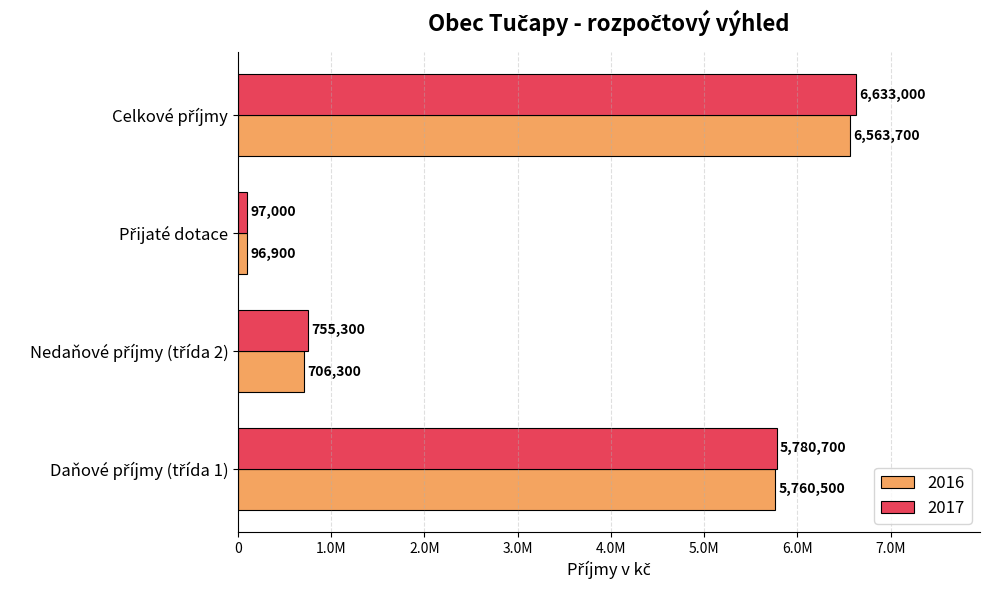

Reading left to right, what are all the values shown in this chart?

2016: Daňové příjmy (třída 1)=5760500	Nedaňové příjmy (třída 2)=706300	Přijaté dotace=96900	Celkové příjmy=6563700
2017: Daňové příjmy (třída 1)=5780700	Nedaňové příjmy (třída 2)=755300	Přijaté dotace=97000	Celkové příjmy=6633000